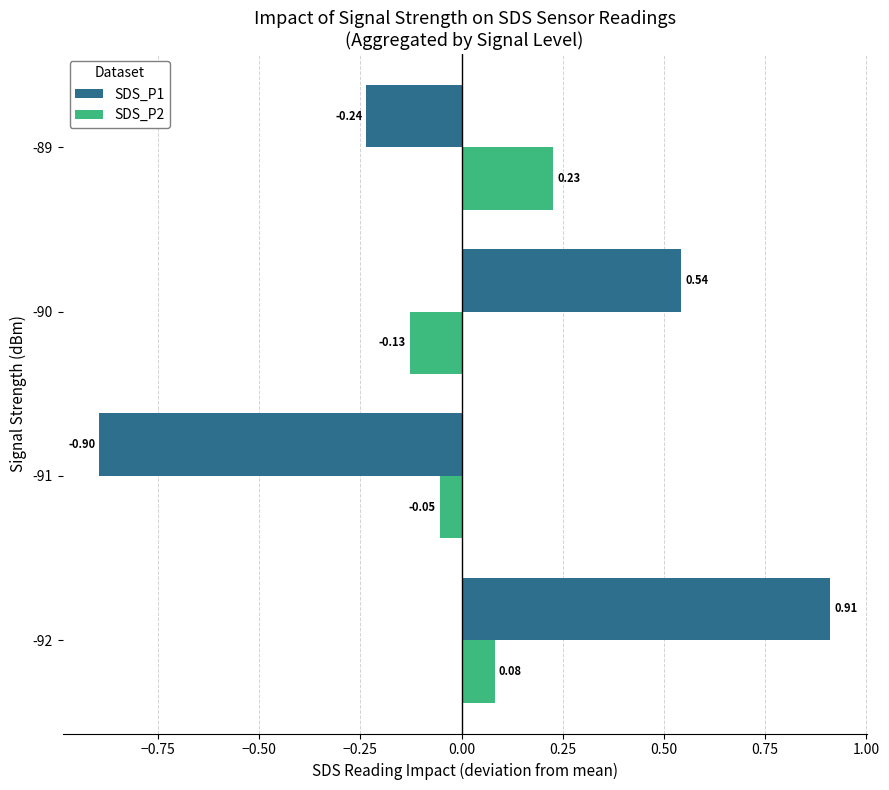

List the labels in order of SDS_P1 value, smallest first.

-91, -89, -90, -92